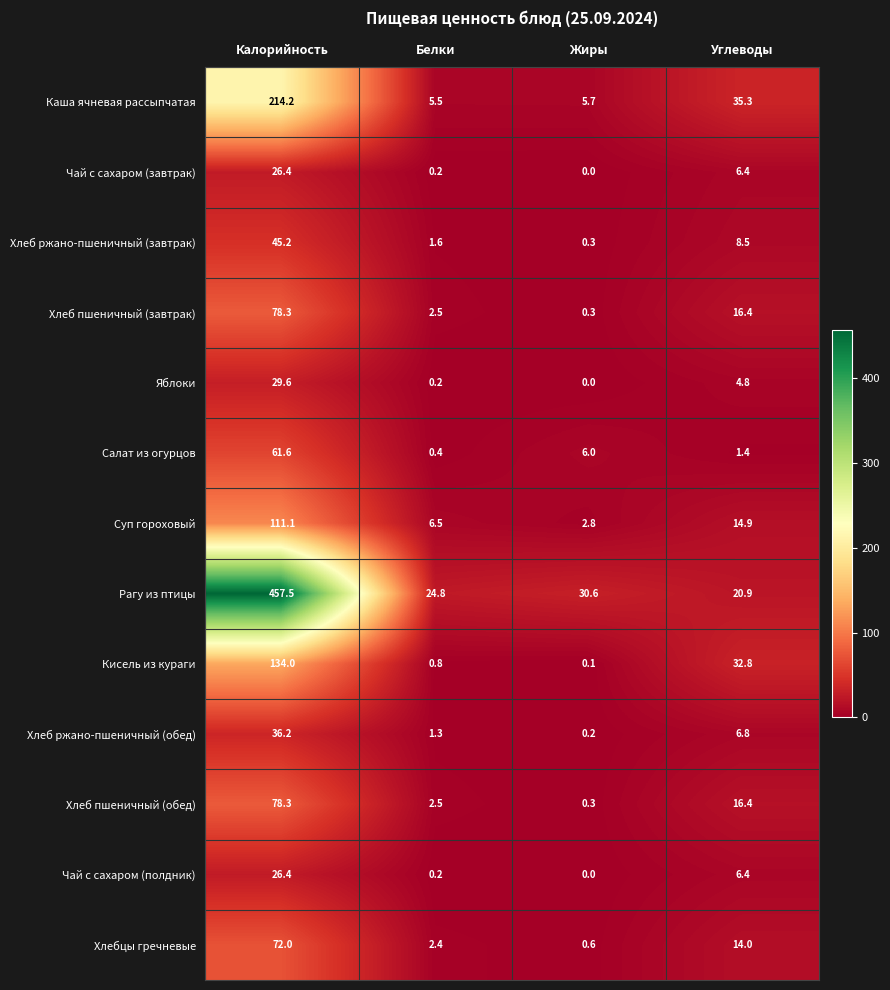

How many values in the Хлеб пшеничный (завтрак) series are below 16?

2